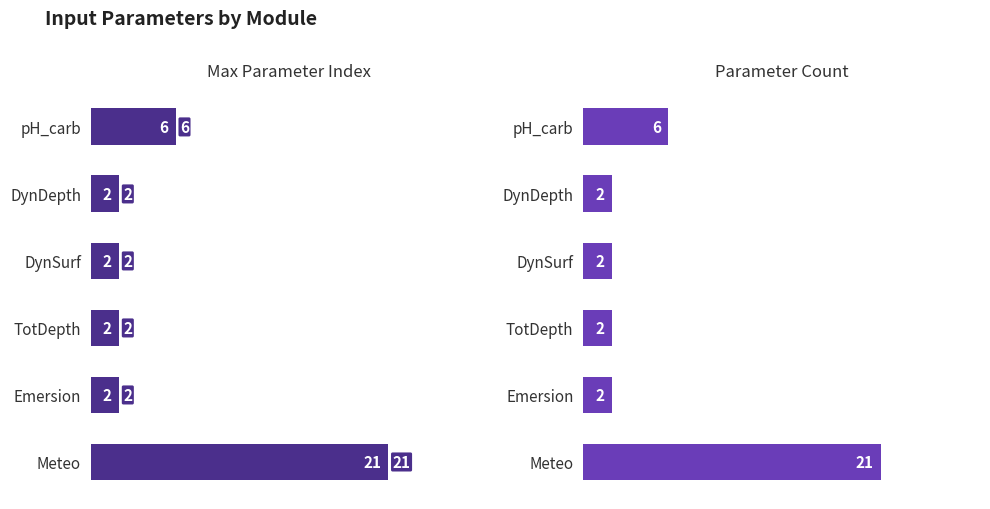

How many categories are shown in the chart?

6